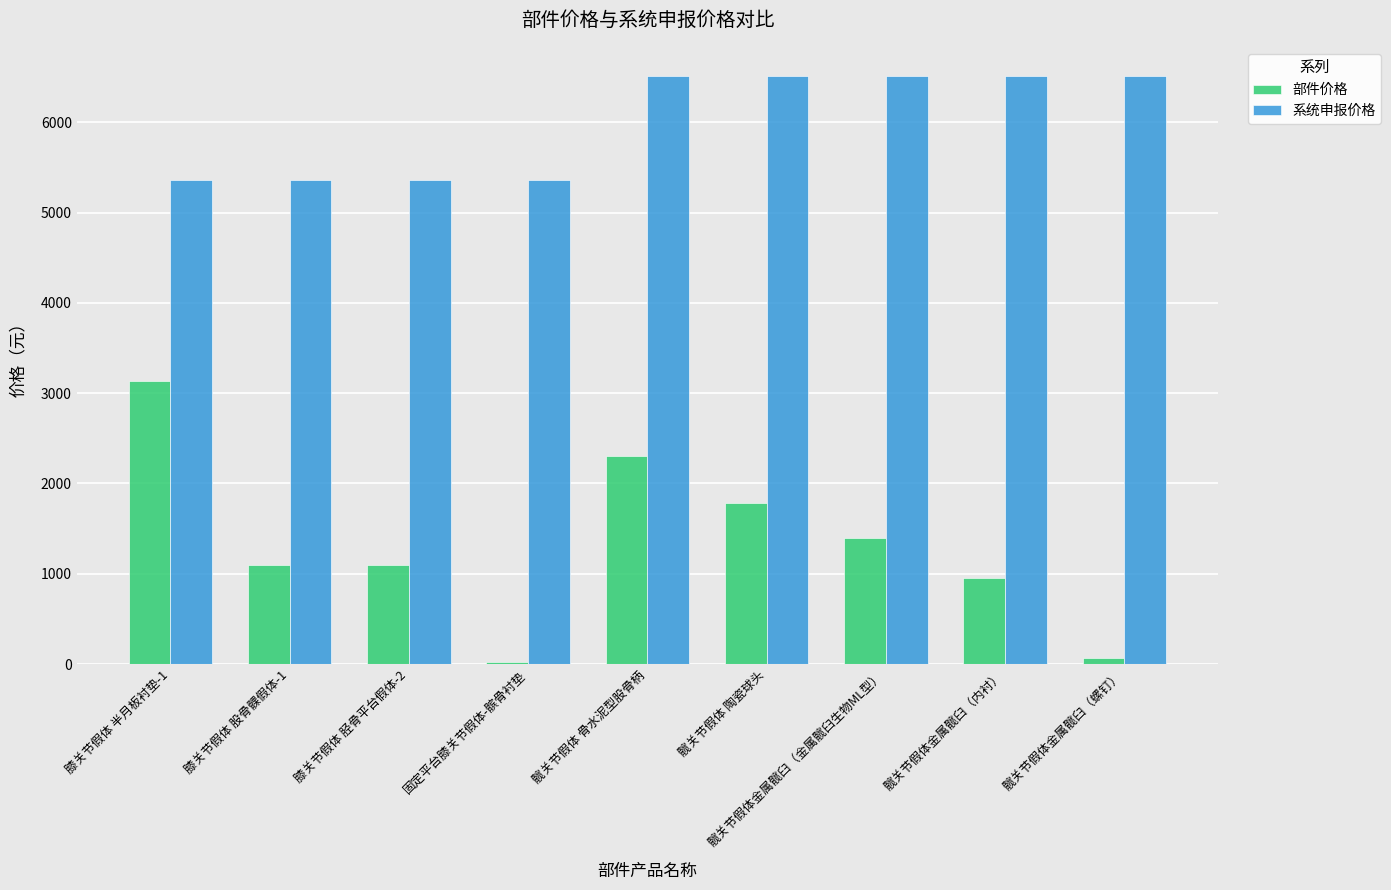

Reading left to right, extract all data points from this chart.

部件价格: 3140	1100	1100	20	2303	1784	1400	955	70
系统申报价格: 5360	5360	5360	5360	6512	6512	6512	6512	6512